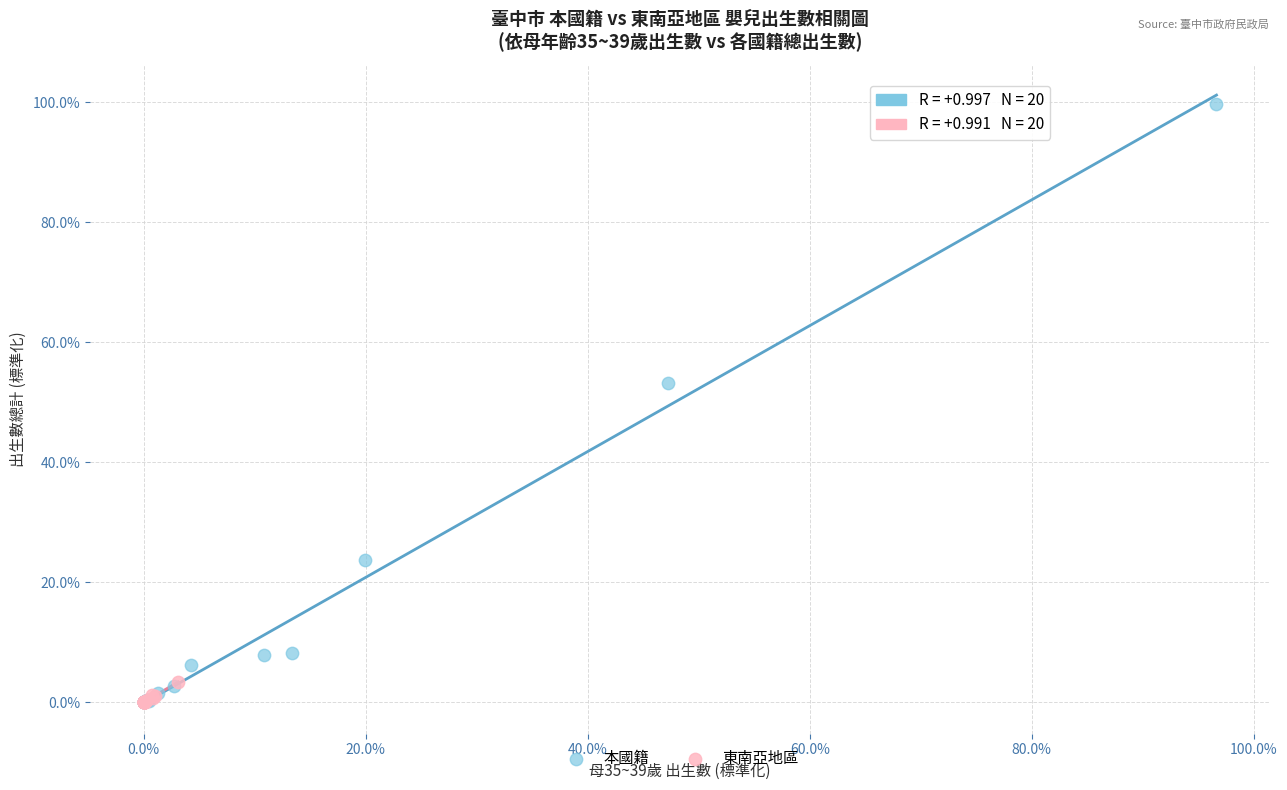

What are all the series names shown in the legend?

本國籍, 東南亞地區